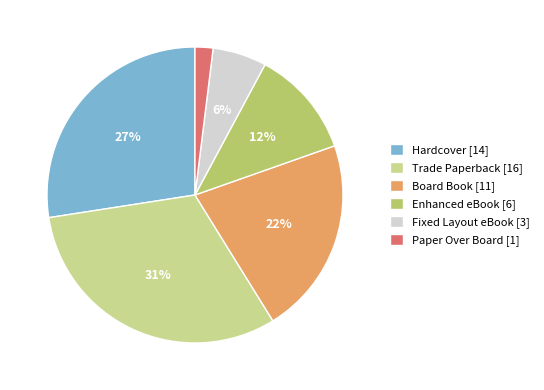

To the nearest percent, what percentage of the pie is Board Book?

22%